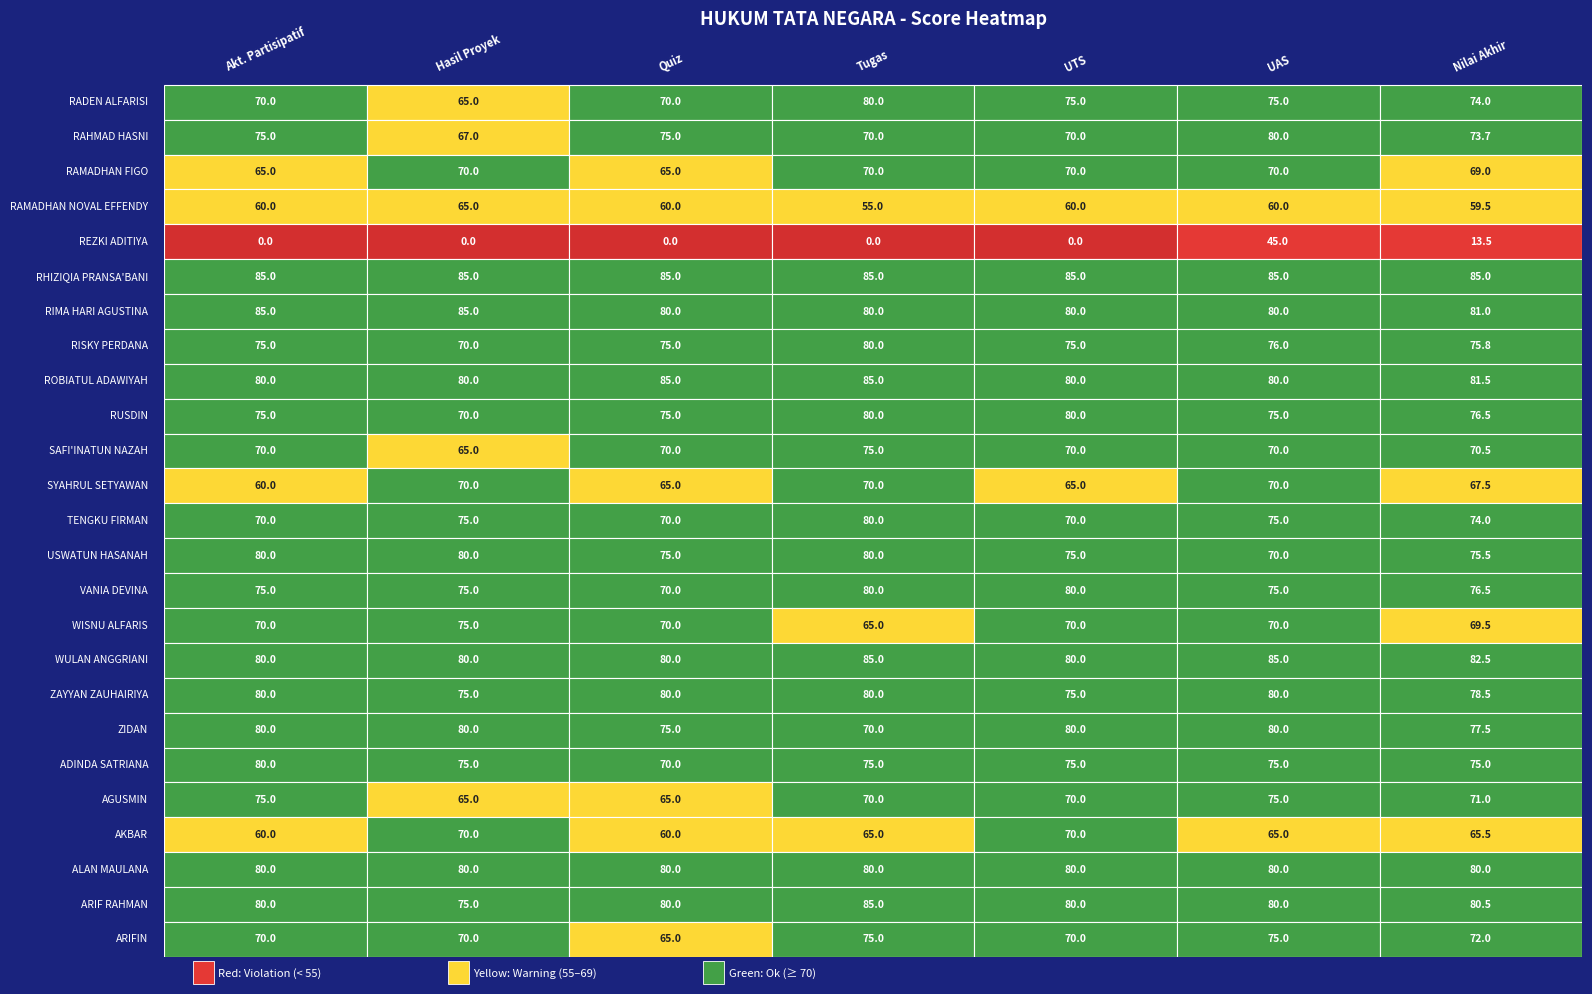

What is the highest value of the VANIA DEVINA series?

80.0